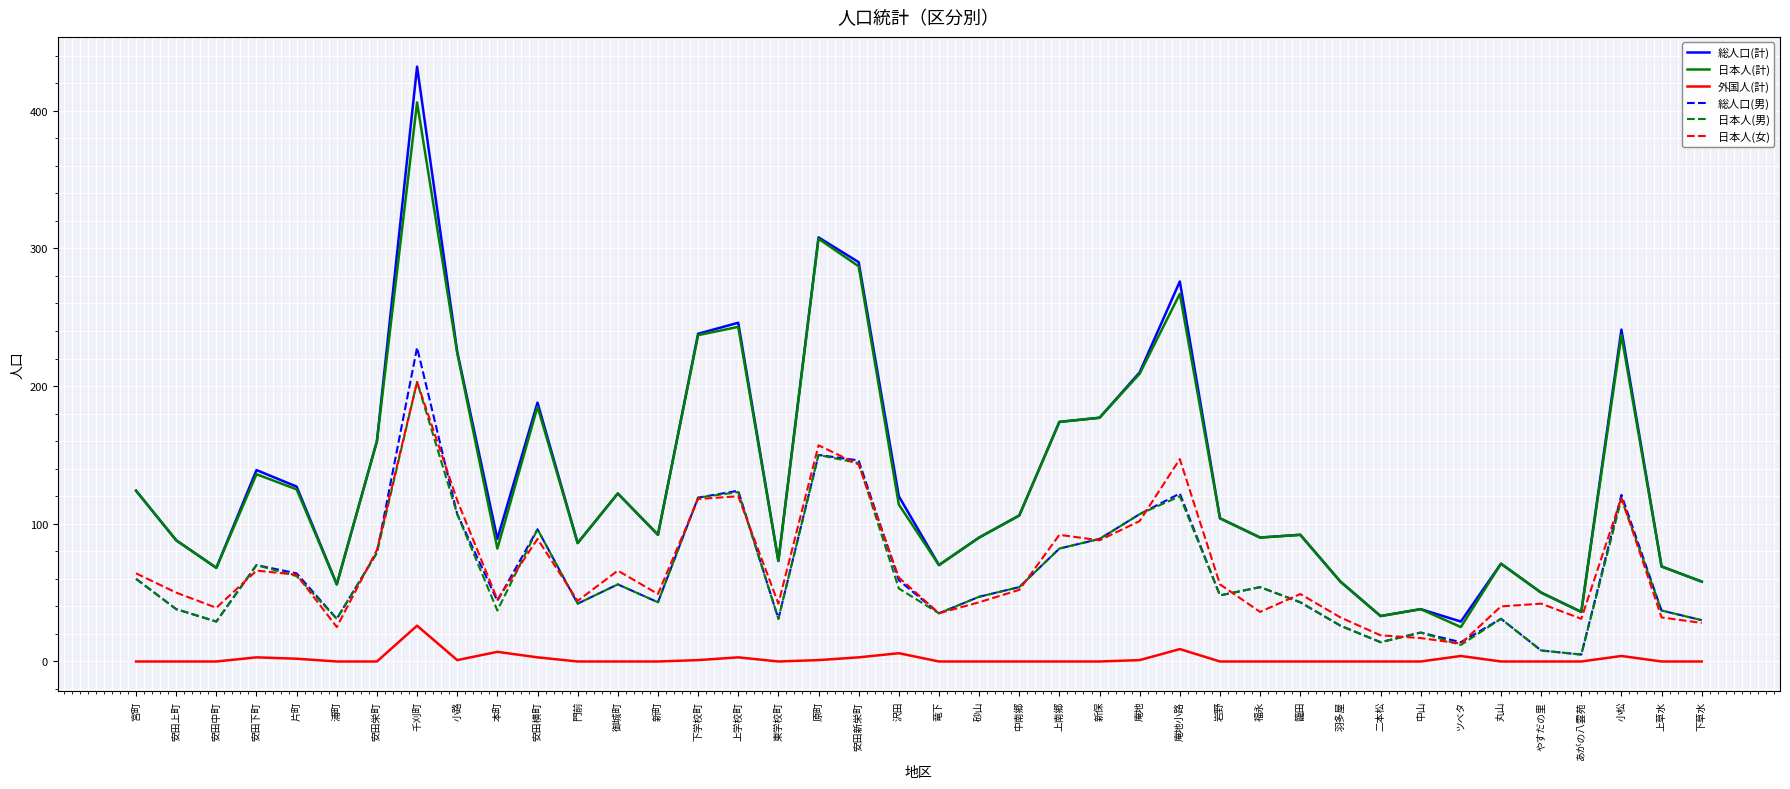

What is the highest value of the 総人口(男) series?

228